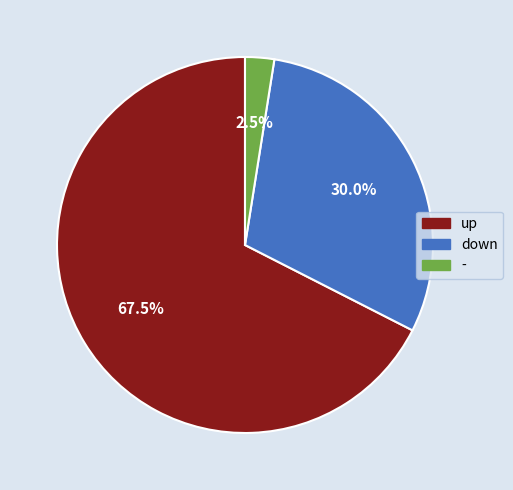

What is the total percentage of up and down?

97.5%